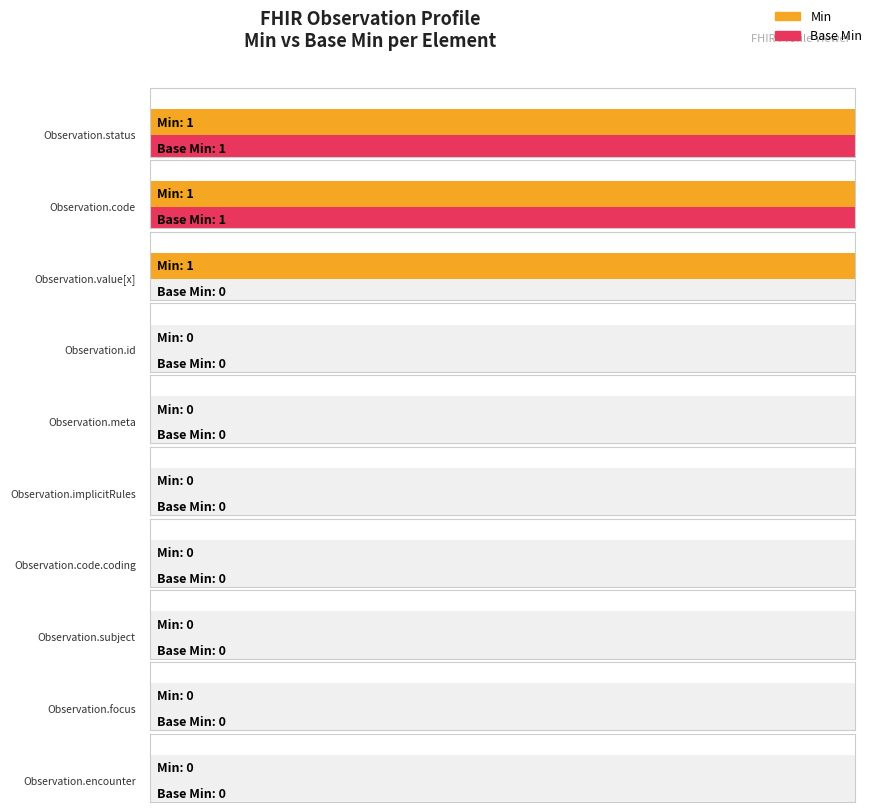

At Observation.status, list the series in order from smallest to largest.

Min, Base Min